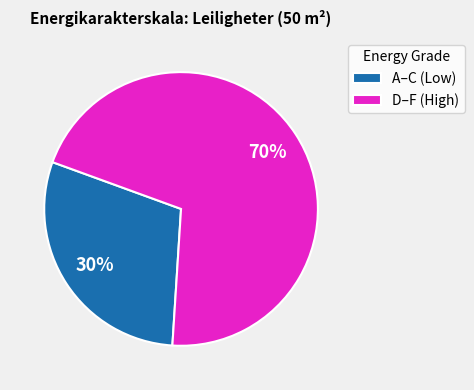

To the nearest percent, what is the average slice percentage?

50%